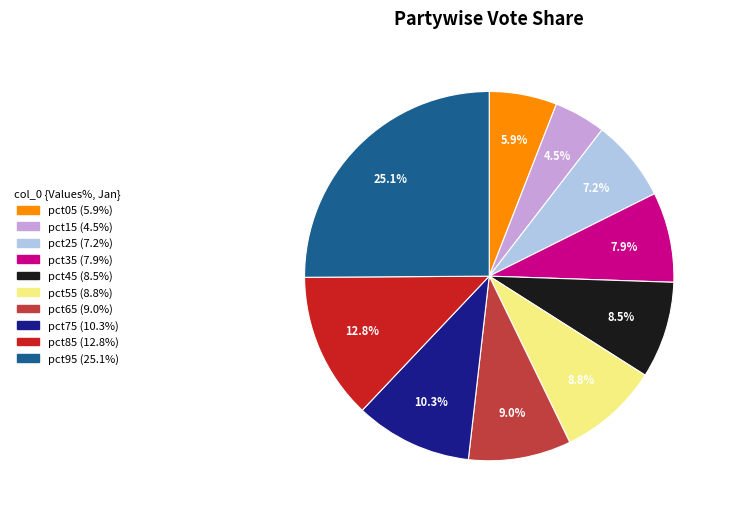

How much of the chart is everything except pct25?

92.8%